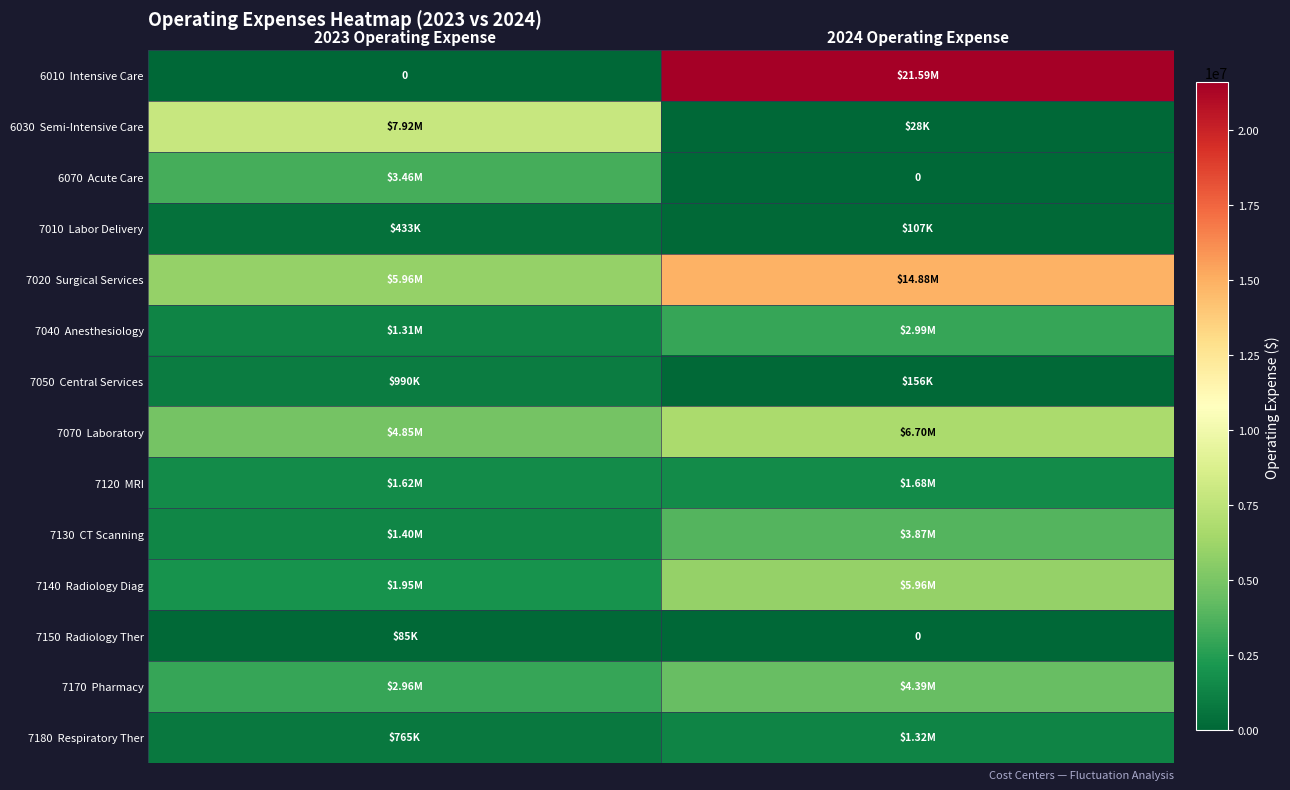

What is the average value of the 7010 Labor Delivery series?

270015.4